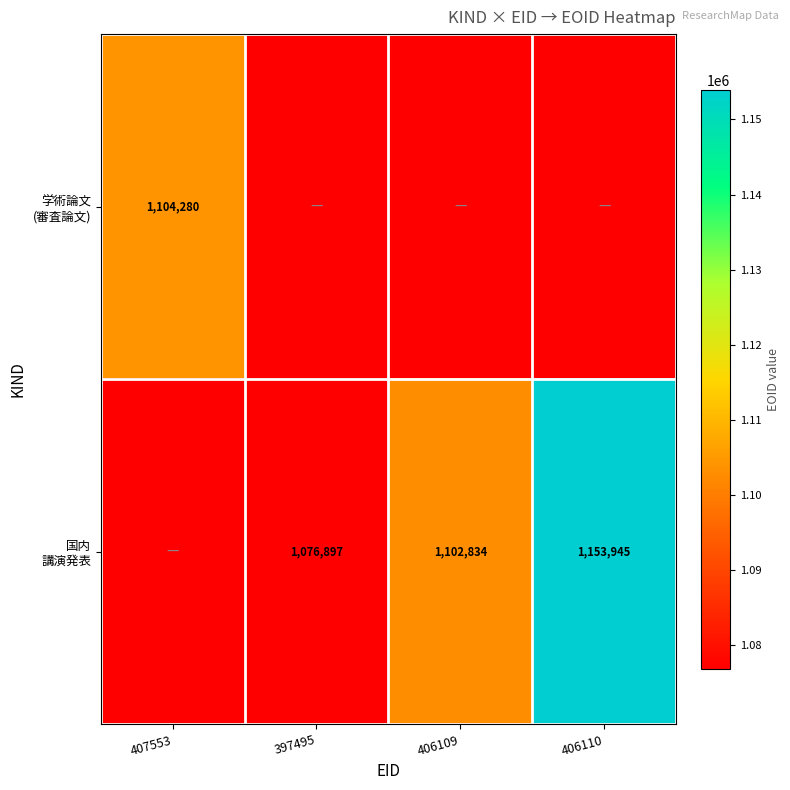

What is the total value across all series at 407553?

1104280